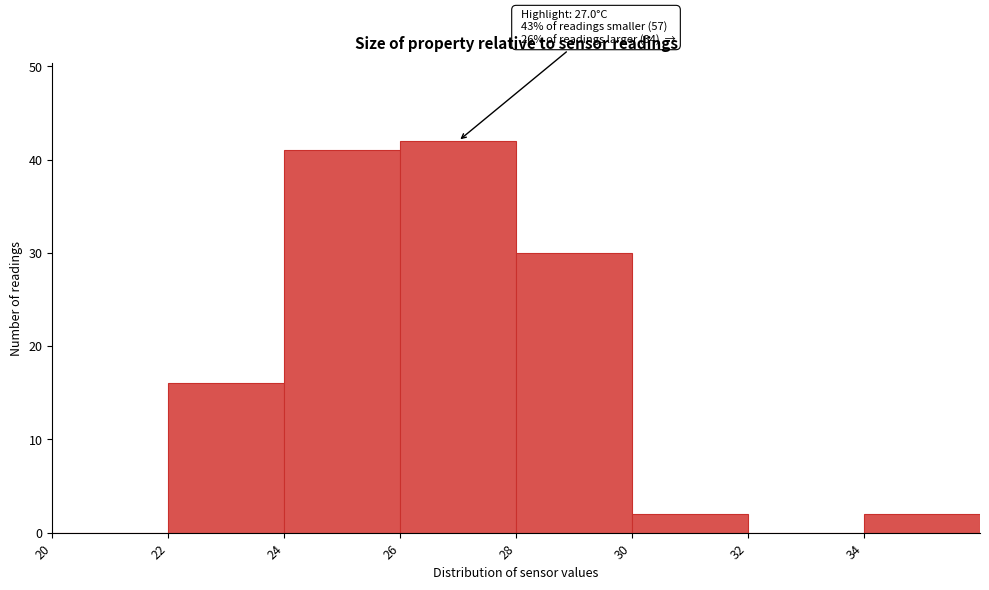

Which range on the x-axis has the tallest bar?

26 to 28